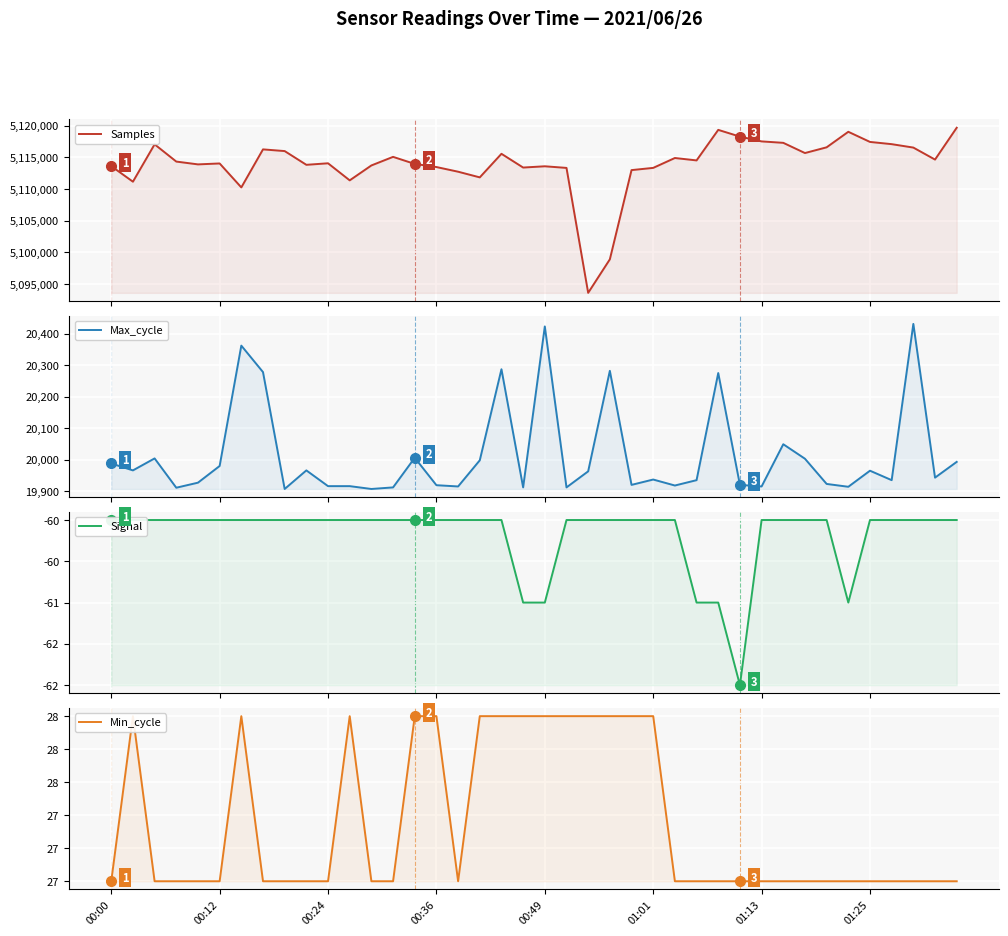

What is the minimum value shown in the chart?

-62